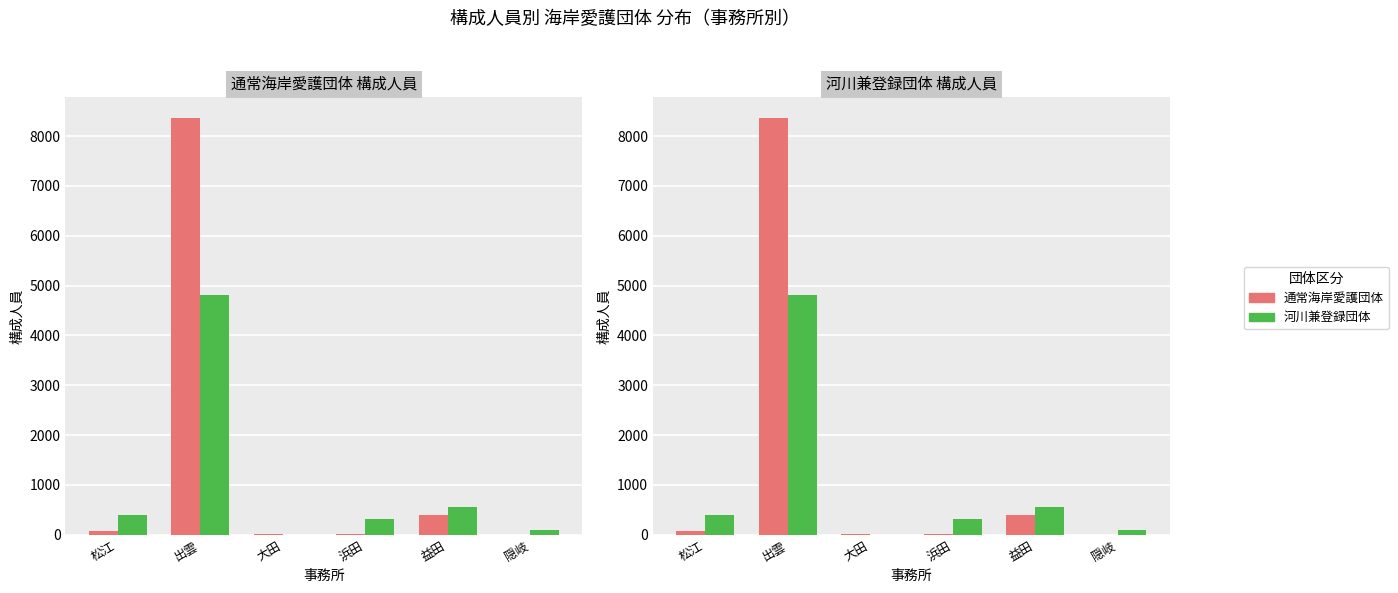

The 通常海岸愛護団体 series shows 5 at 隠岐. True or false?

True